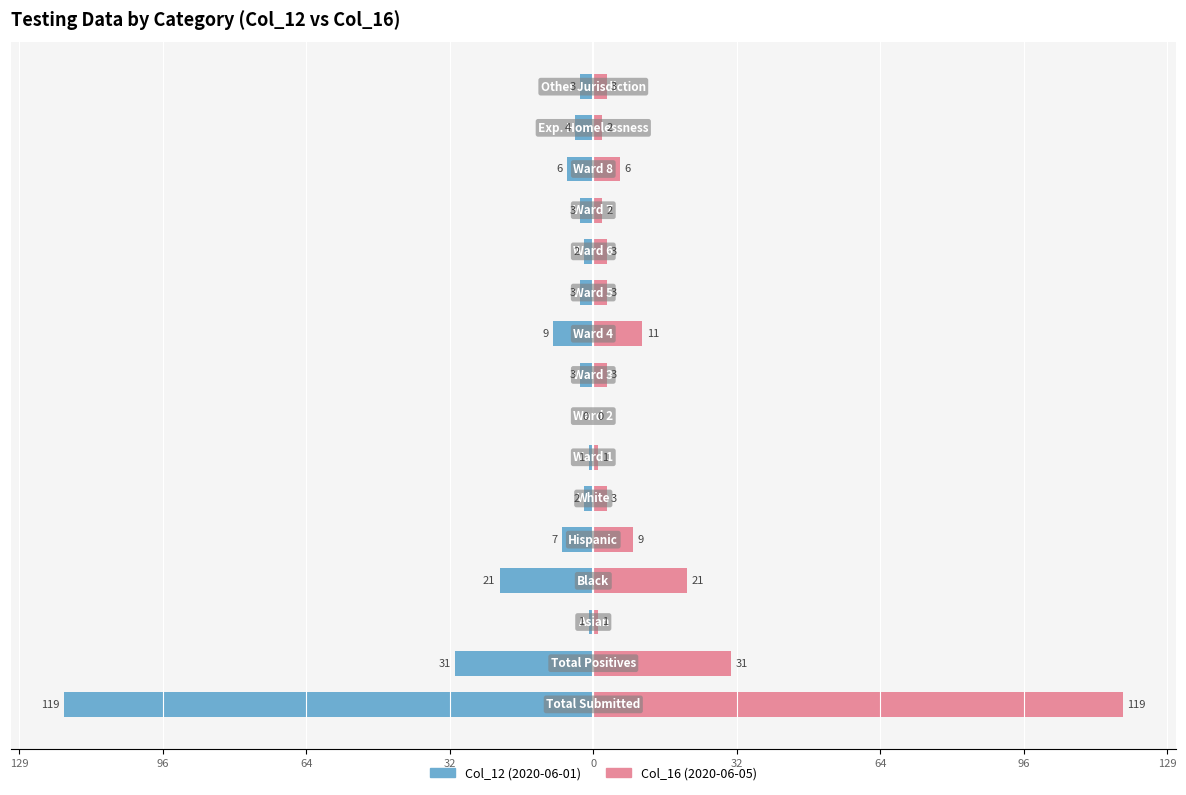

True or false: Col_12 (2020-06-01) has a value of -9 at 9.

True